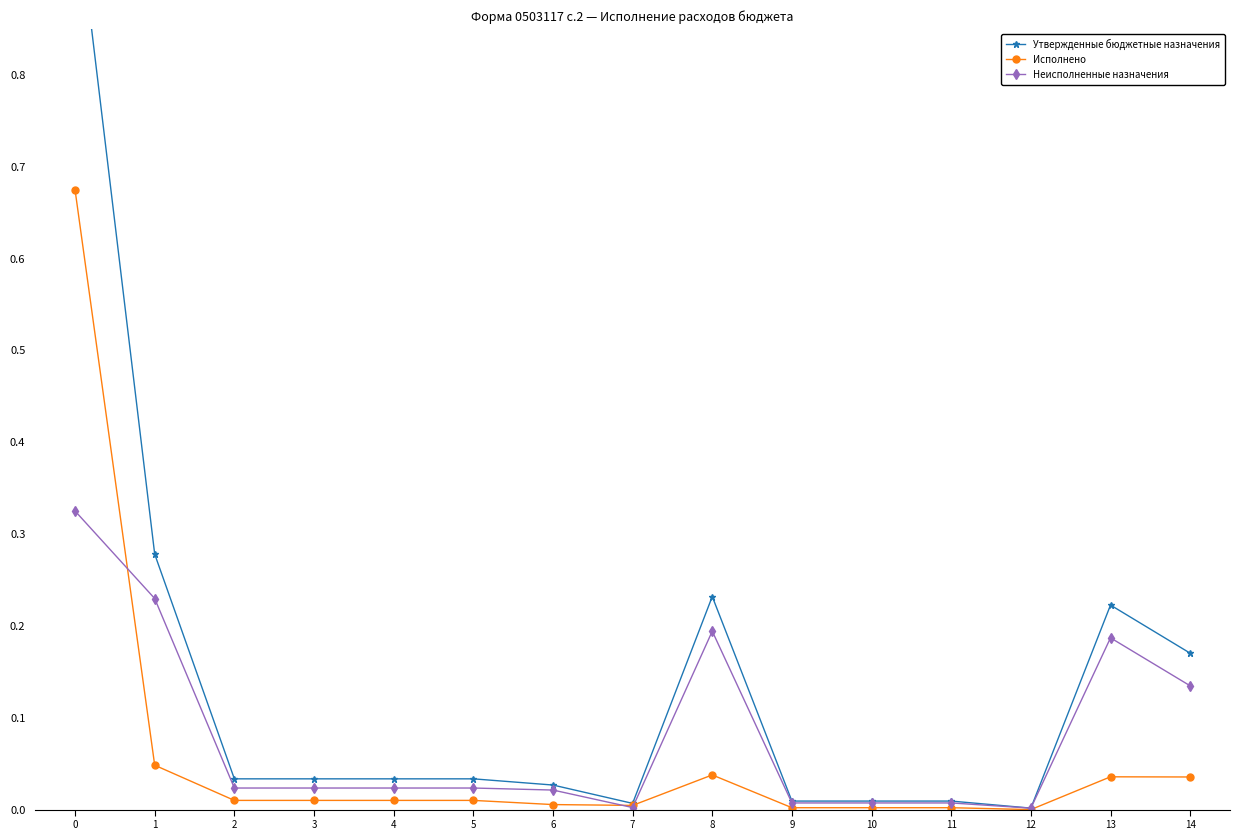

The value of Утвержденные бюджетные назначения at 3 is 0.0. True or false?

True